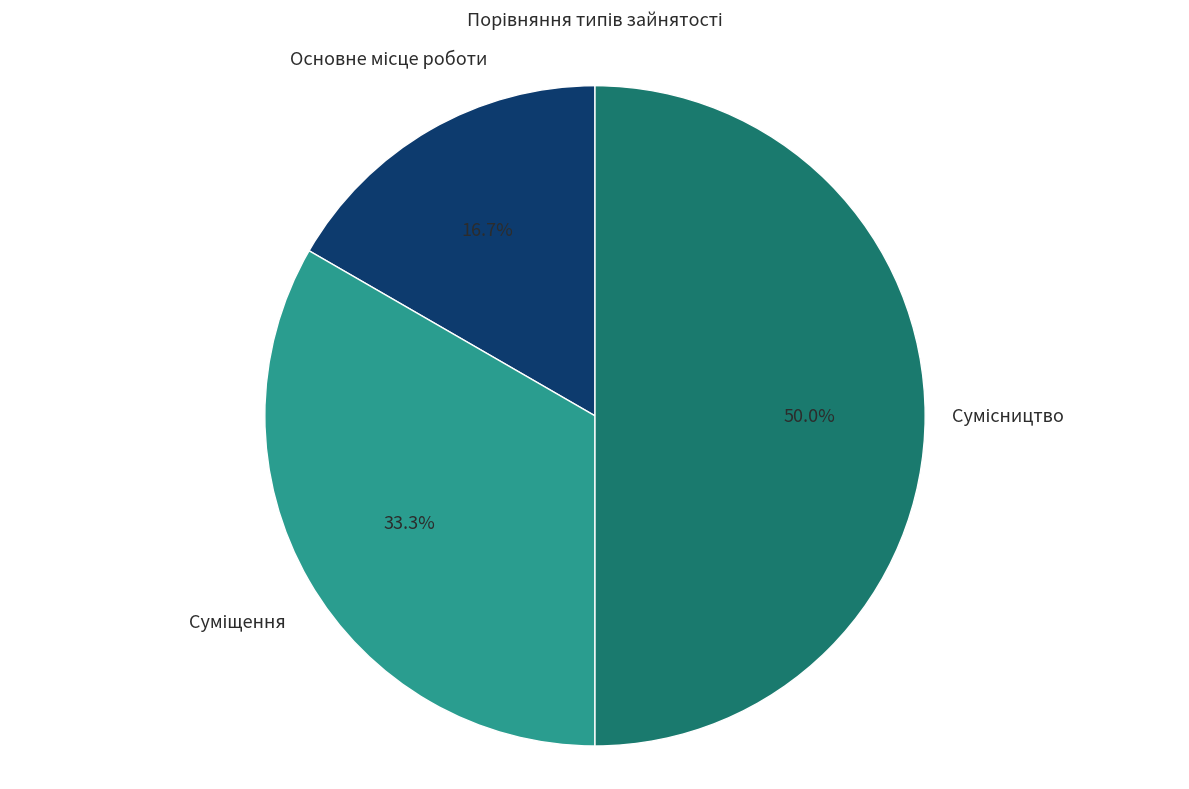

What is the ratio of the value at Основне місце роботи to the value at Суміщення?

0.5